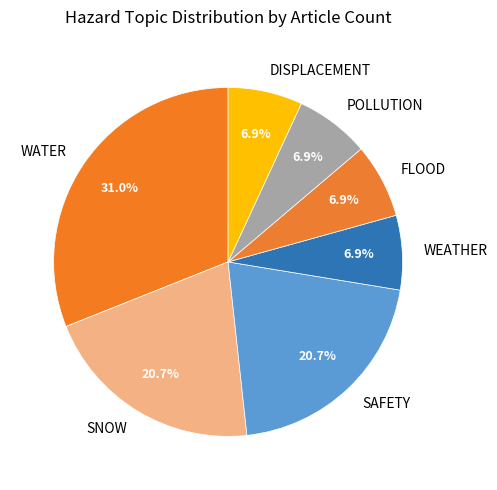

Approximately how many times larger is the value at WATER compared to POLLUTION?

4.5